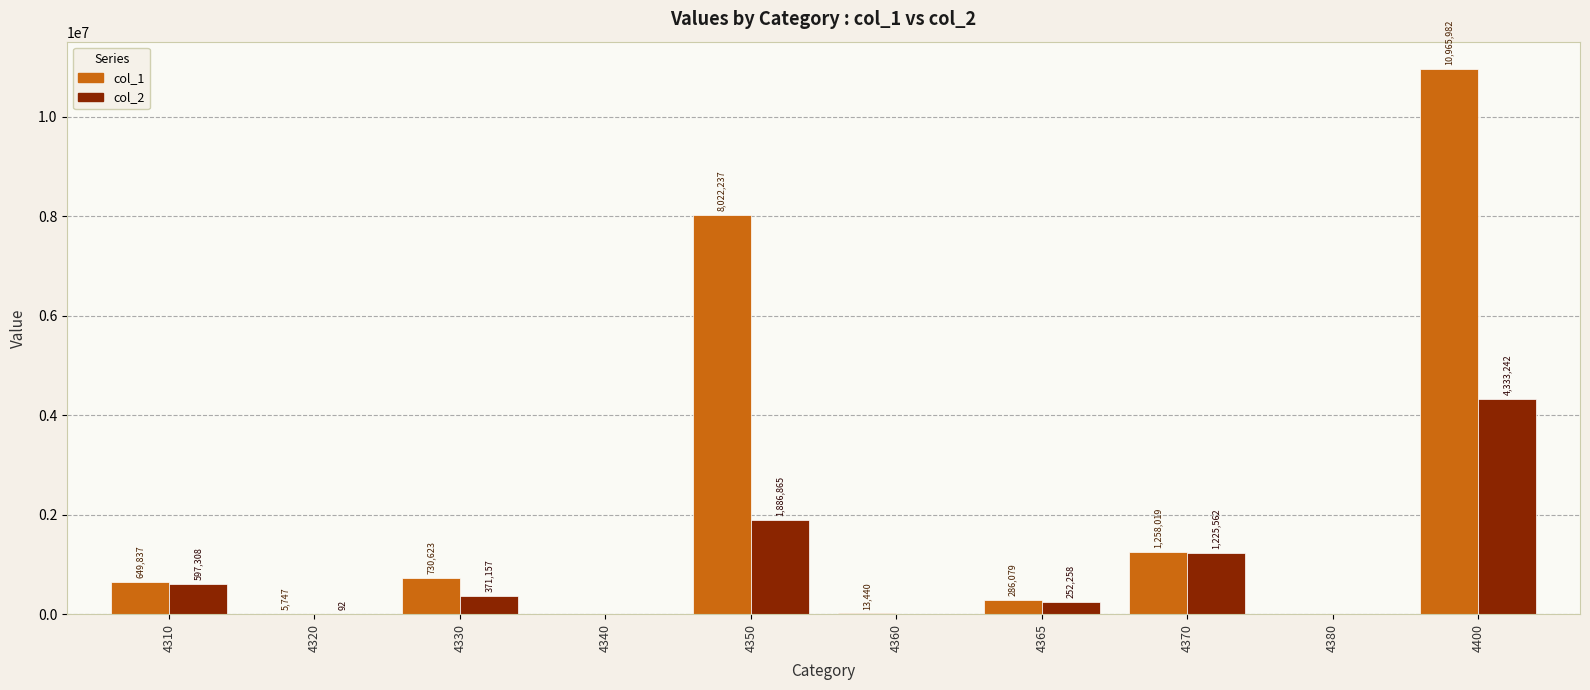

Between 4350 and 4400, which series saw the biggest shift?

col_1